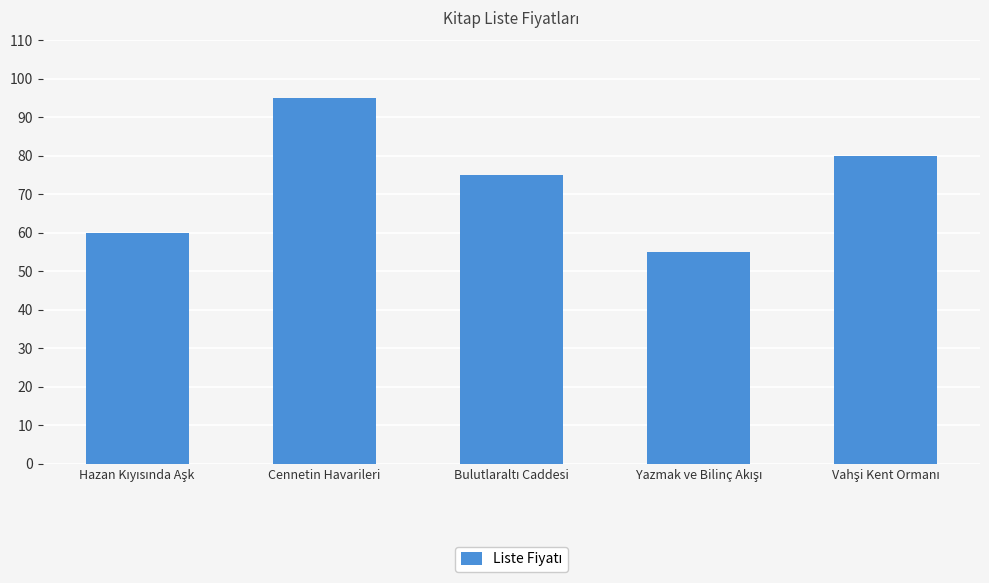

What is the maximum value shown in the chart?

95